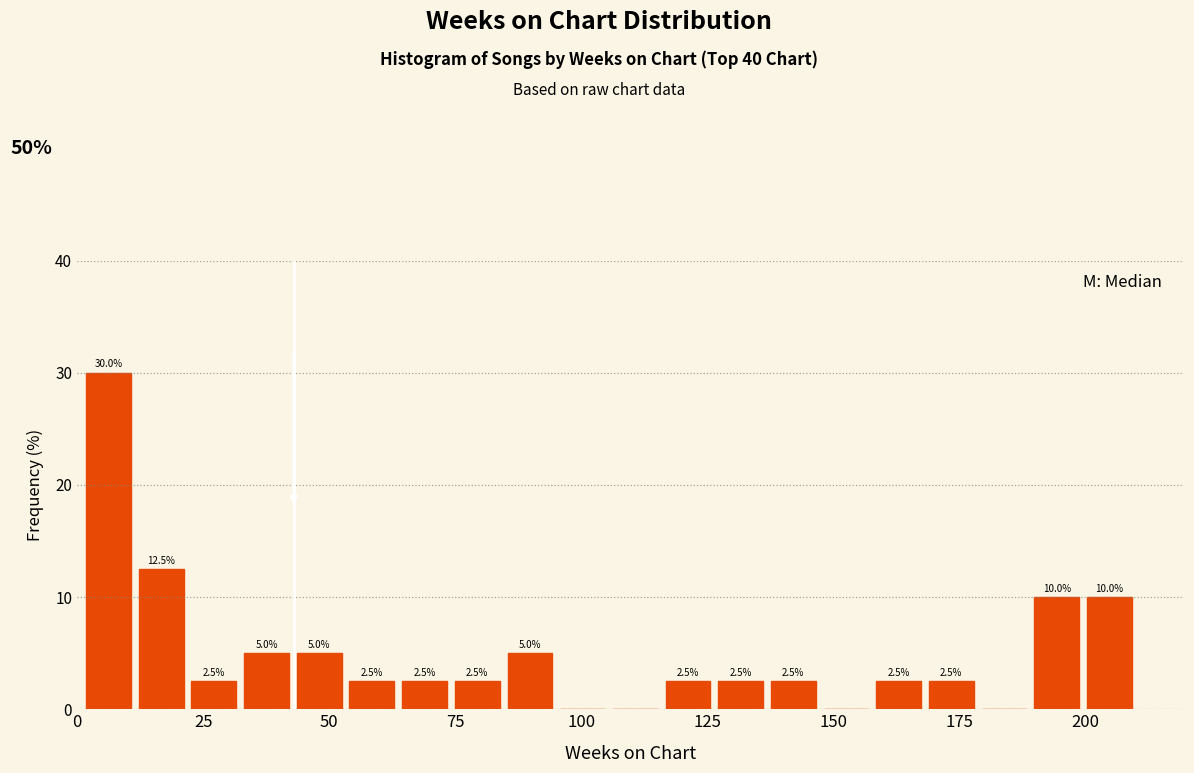

Read against the x-axis, roughly where is the centre of the tallest bar?

5